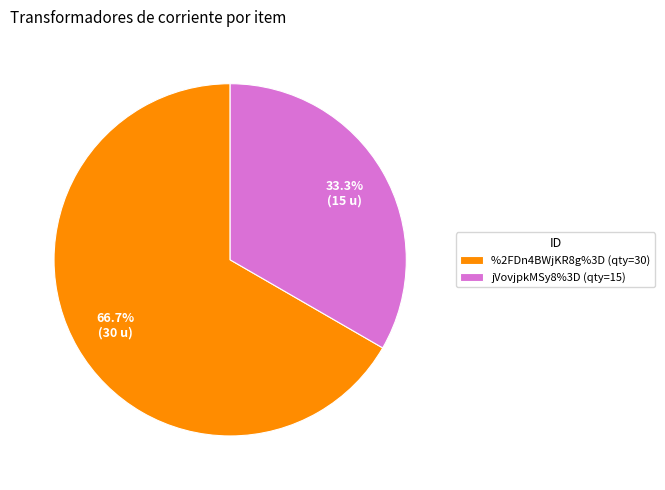

How many slices are in this pie chart?

2